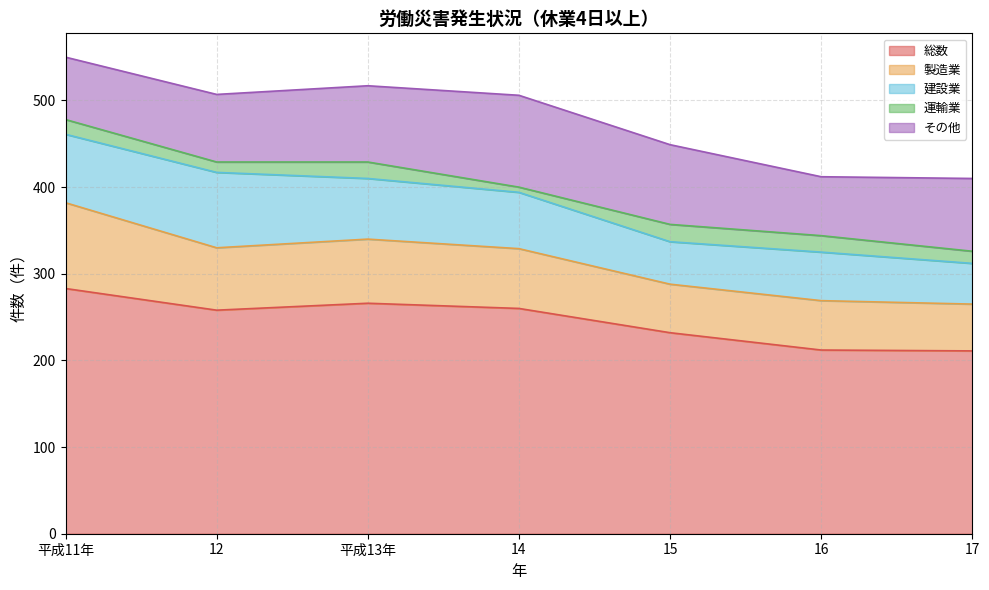

How many interior local peaks does the 総数 series have?

1